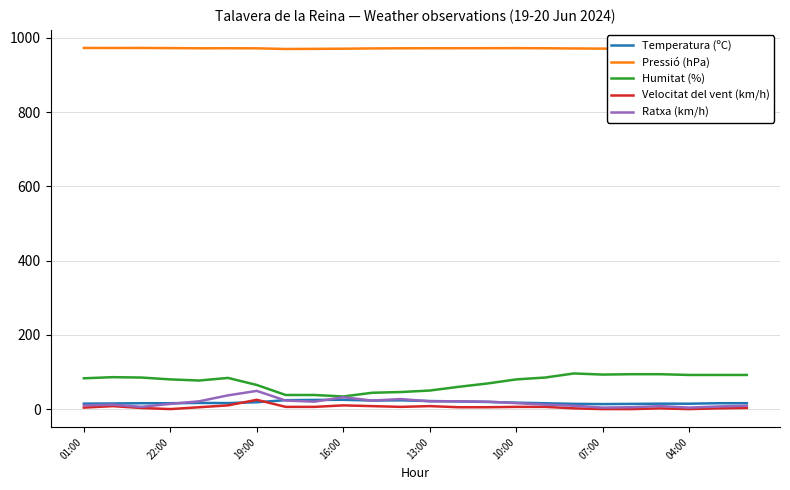

Which series has the largest total across all categories?

Pressió (hPa)